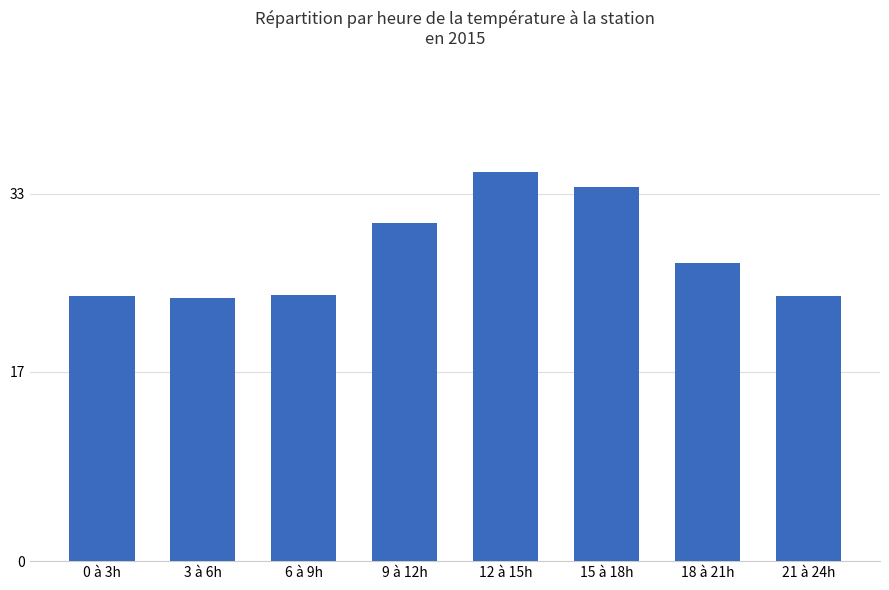

How many series are shown in this chart?

1